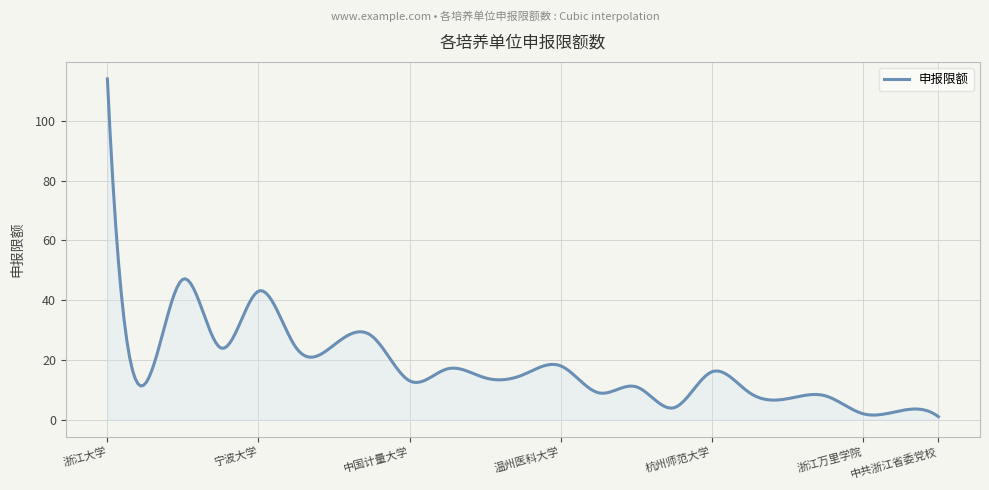

How many lines are shown in the chart?

1